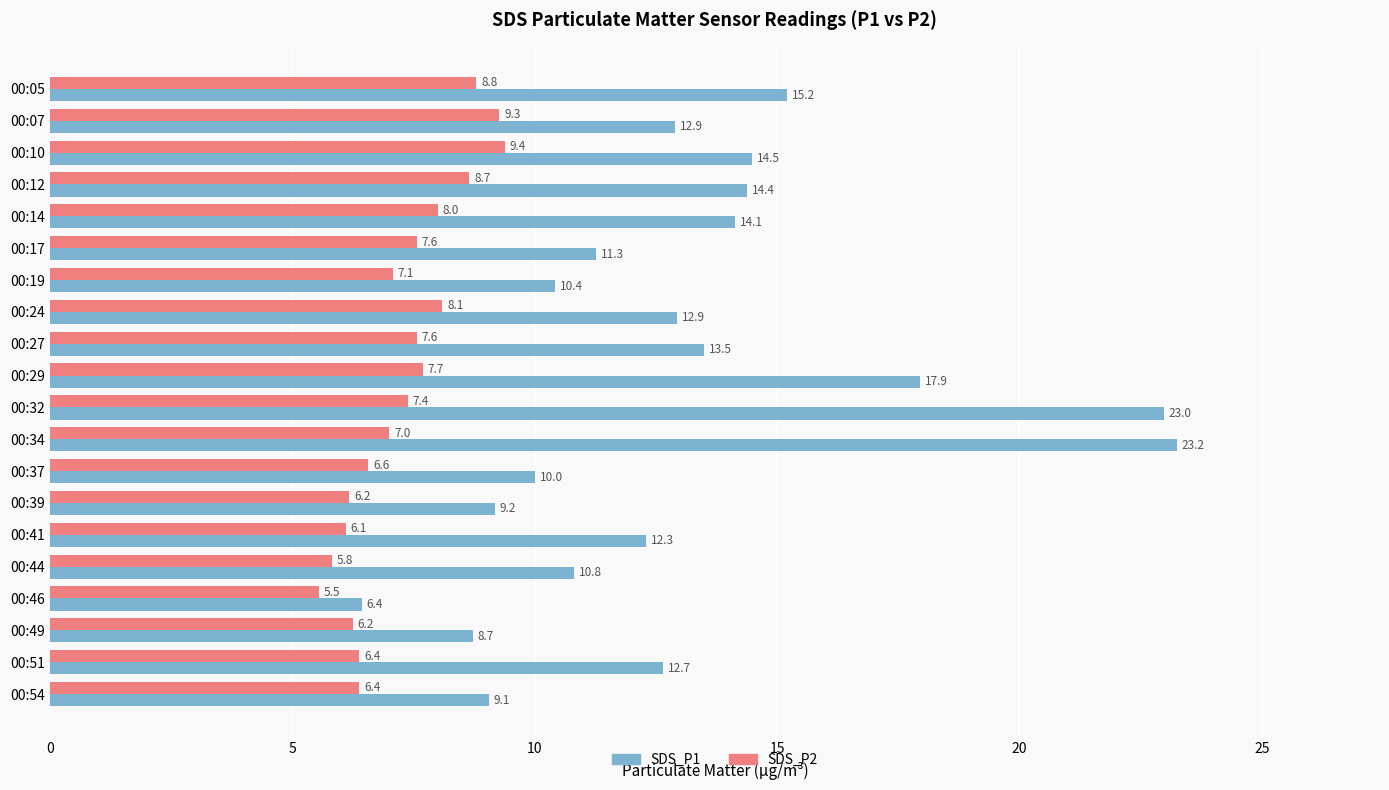

At which label does SDS_P1 reach its minimum?

00:46